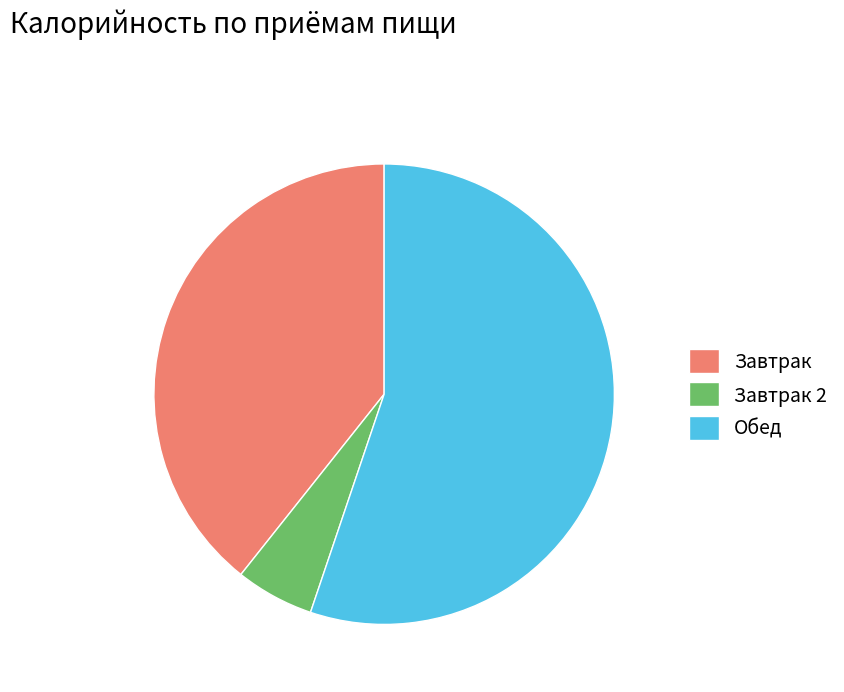

What is the ratio of the value at Обед to the value at Завтрак 2?

10.0